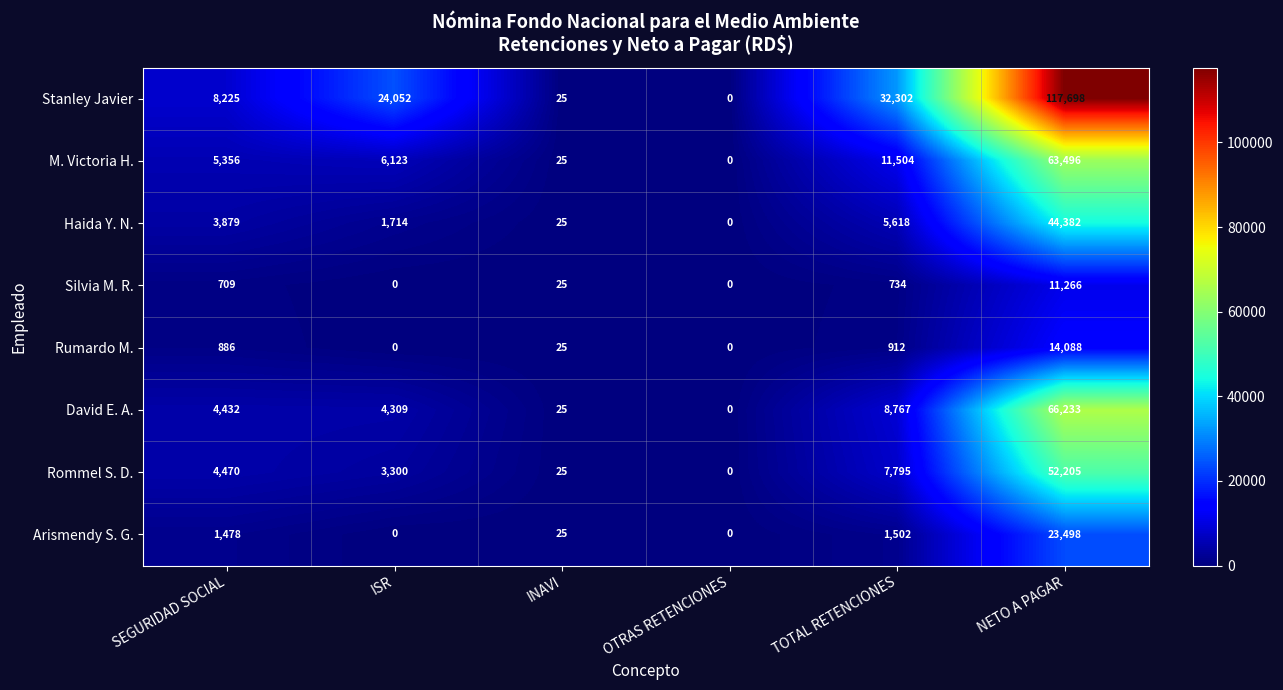

Which category has the highest value across all series?

NETO A PAGAR